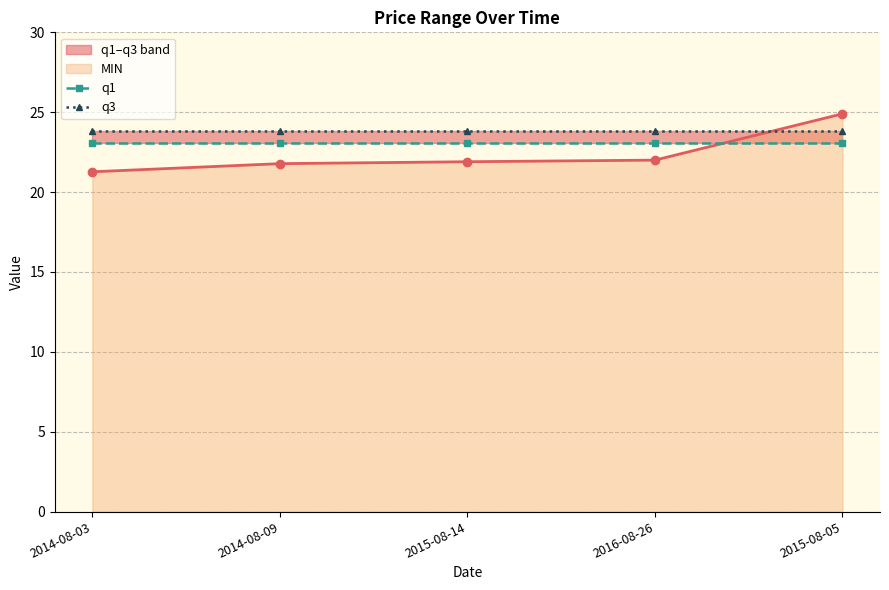

Count the number of data series in this chart.

3